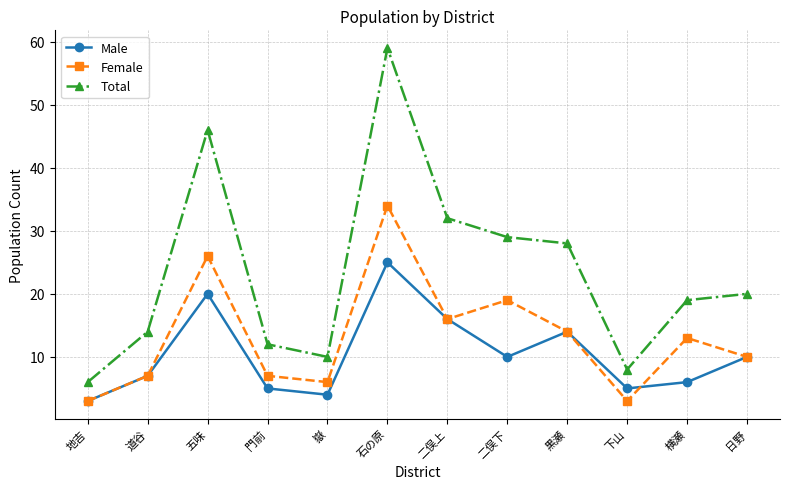

What is the difference between the Male values at 下山 and 道谷?

2